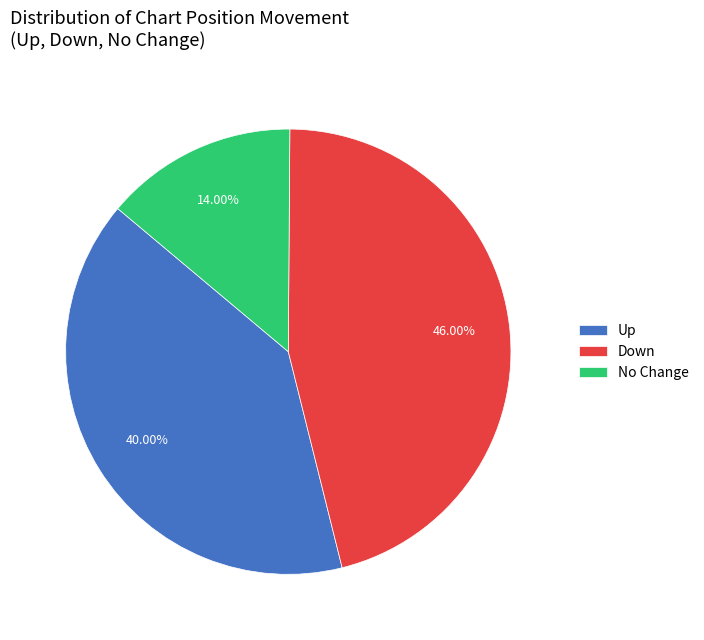

Which slice is the smallest?

No Change